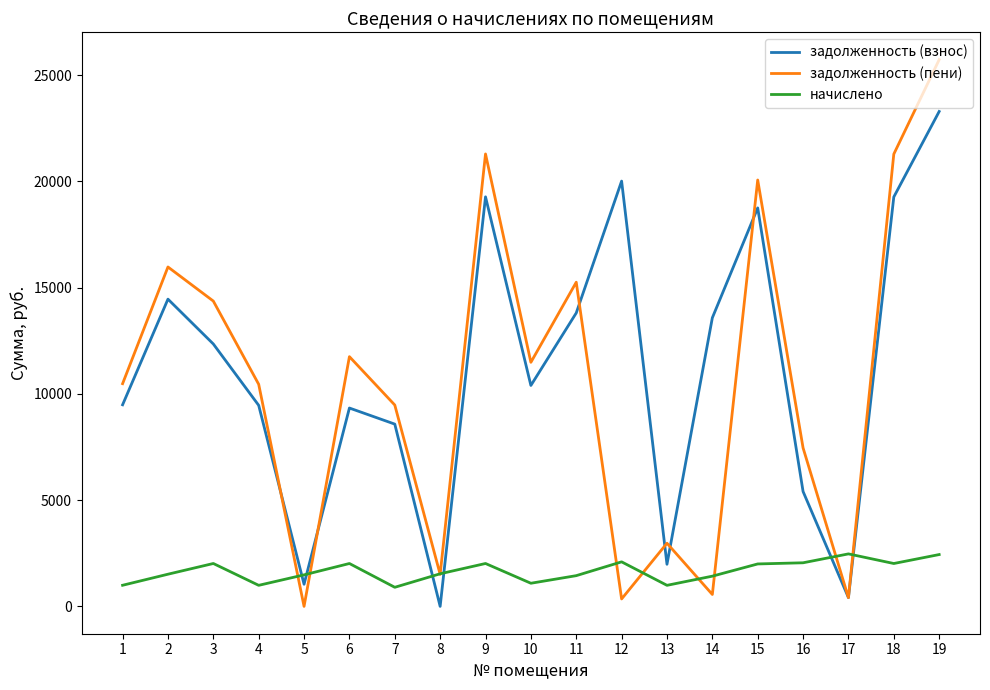

How many interior local valleys does the задолженность (пени) series have?

6